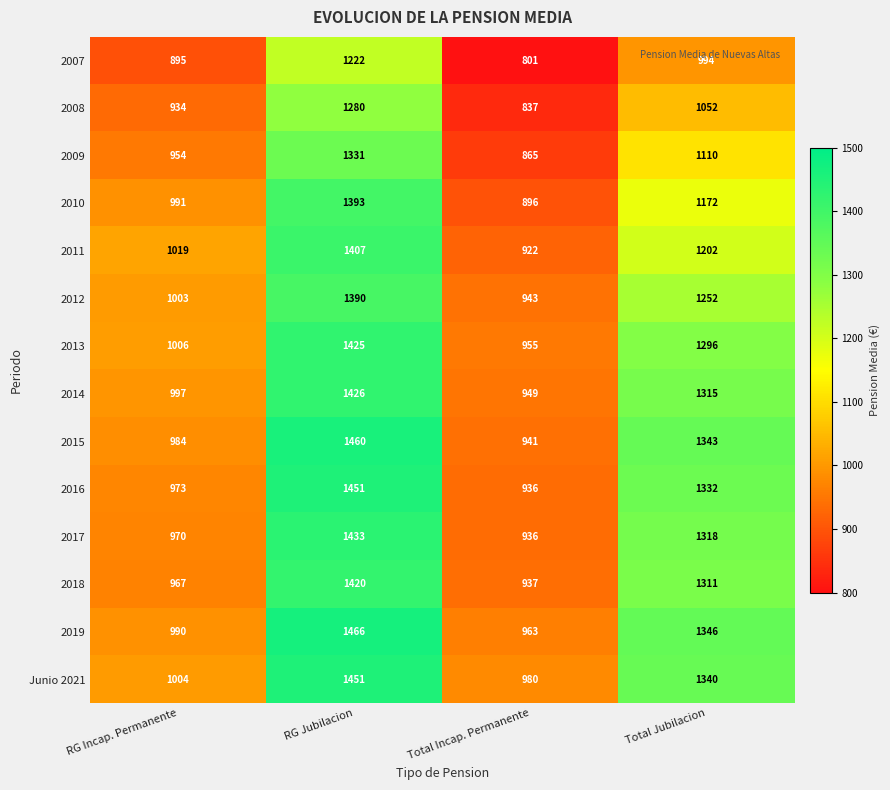

Which category has the highest value across all series?

RG Jubilacion